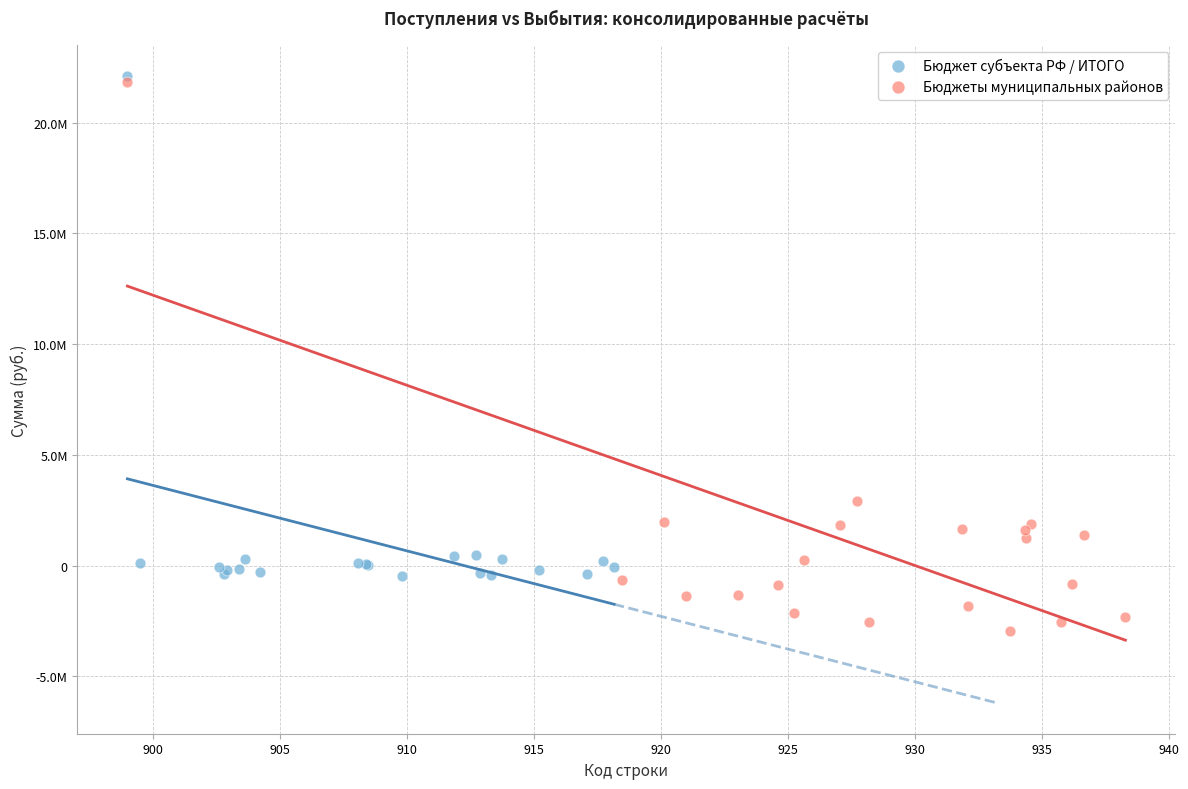

Which series has the widest spread of Y values?

Бюджеты муниципальных районов